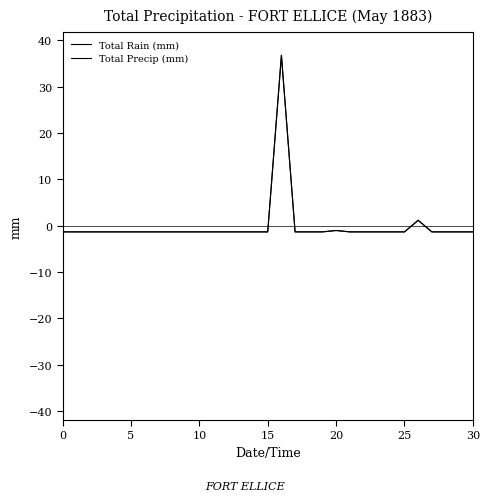

True or false: Total Rain (mm) has more than 0 points higher than both neighbors.

True